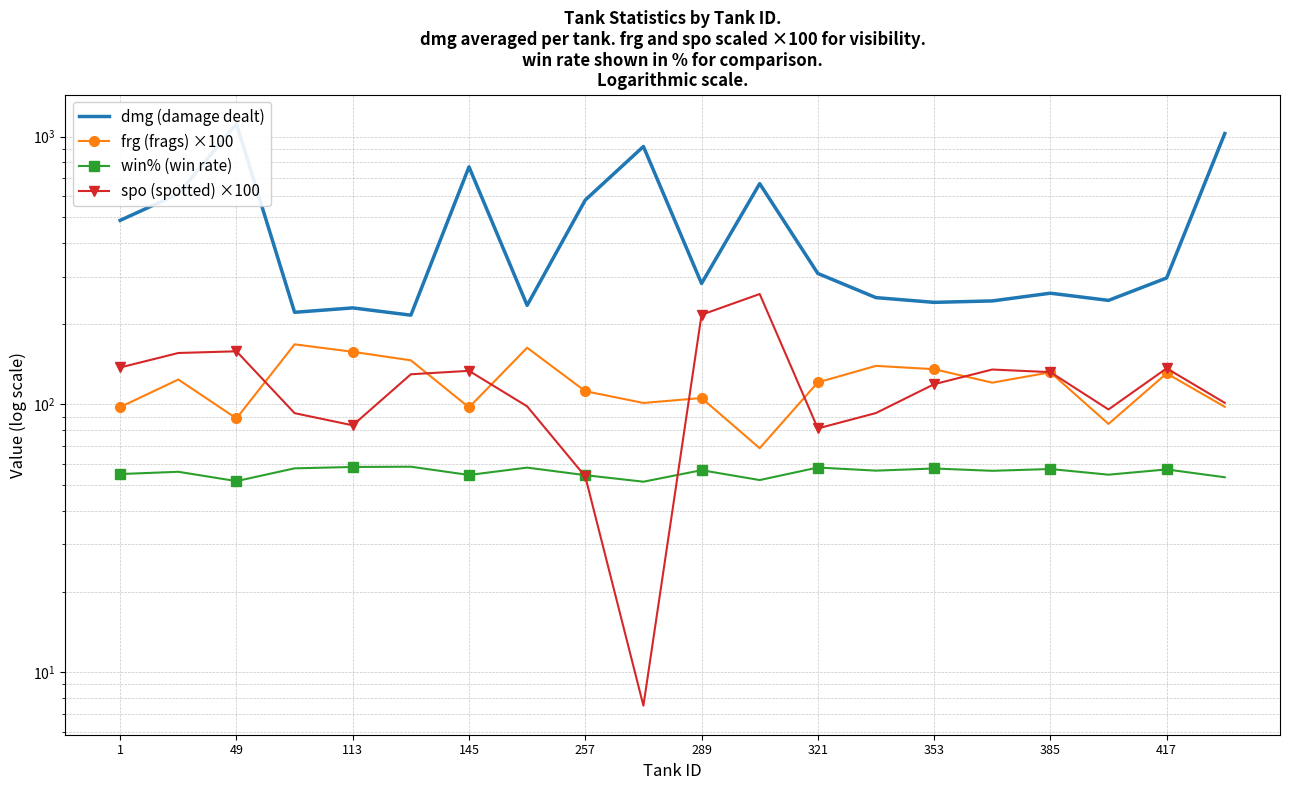

The dmg (damage dealt) series shows 741.0 at 49. True or false?

False